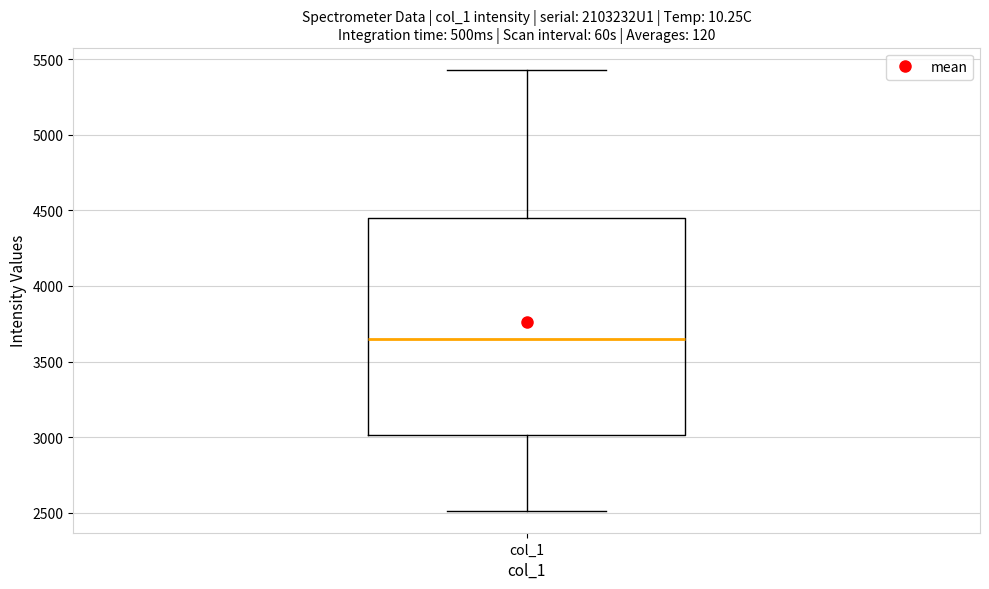

Read this box plot against the y-axis: the position of the median line, the range covered by the box, and the ends of both whiskers. The values are not printed on the chart, so give them approximately, as read against the axis.

median 3650, box 3000 to 4450, whiskers 2500 to 5450